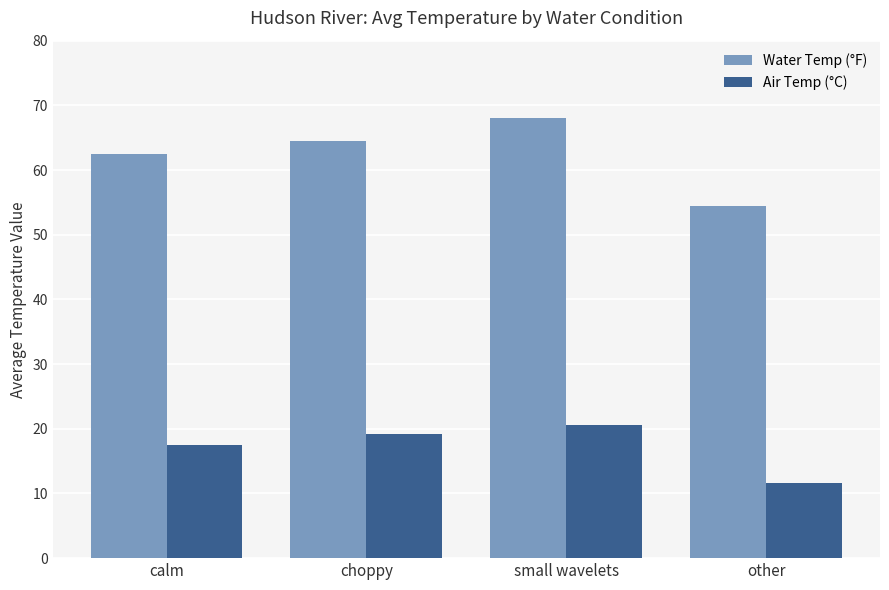

What is the sum of the Air Temp (°C) values at small wavelets and calm?

38.1